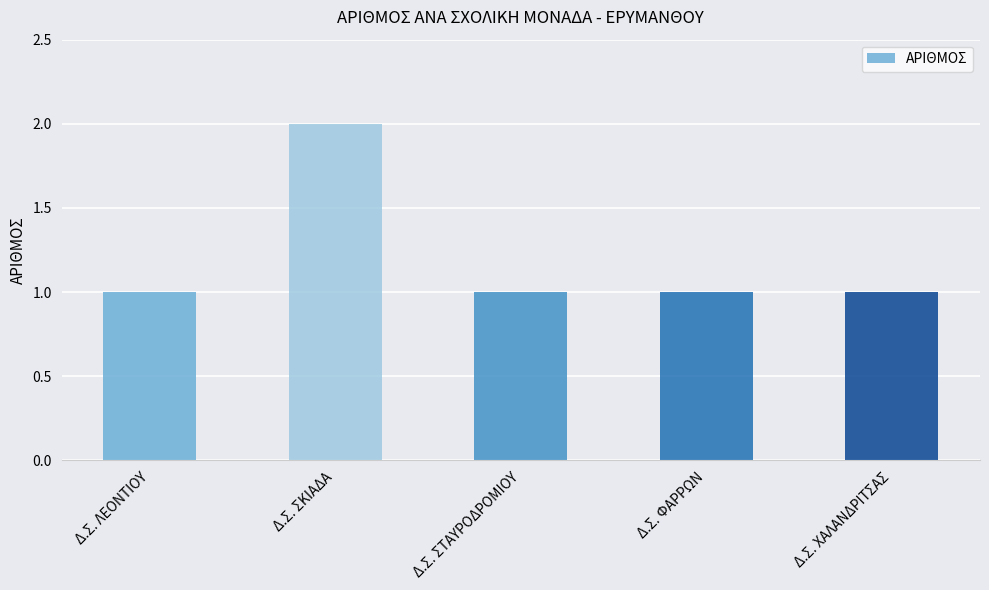

What is the sum of all values?

6